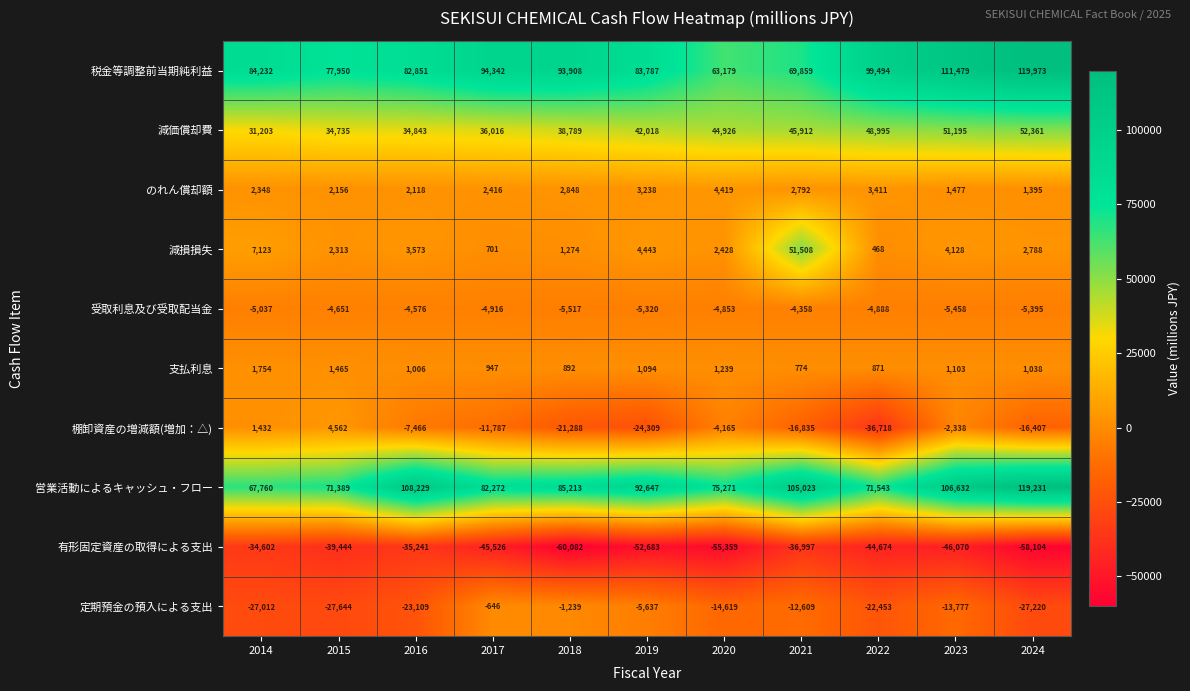

What is the difference between the 税金等調整前当期純利益 values at 2017 and 2023?

17137